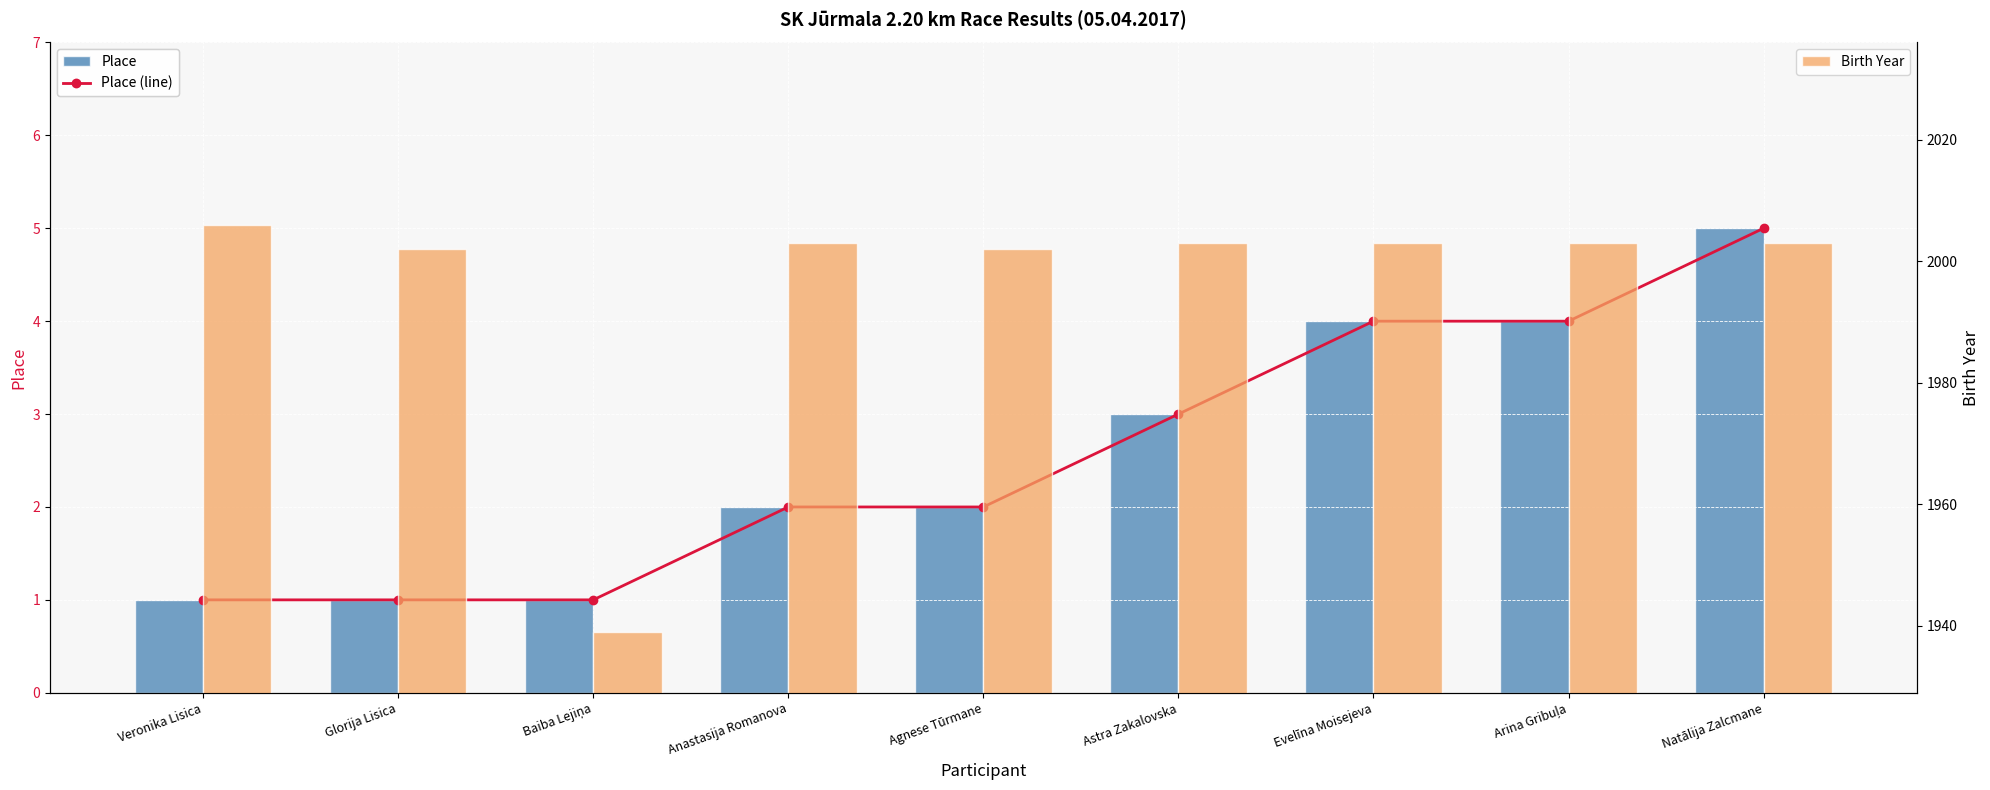

How many data points does each series have?

9